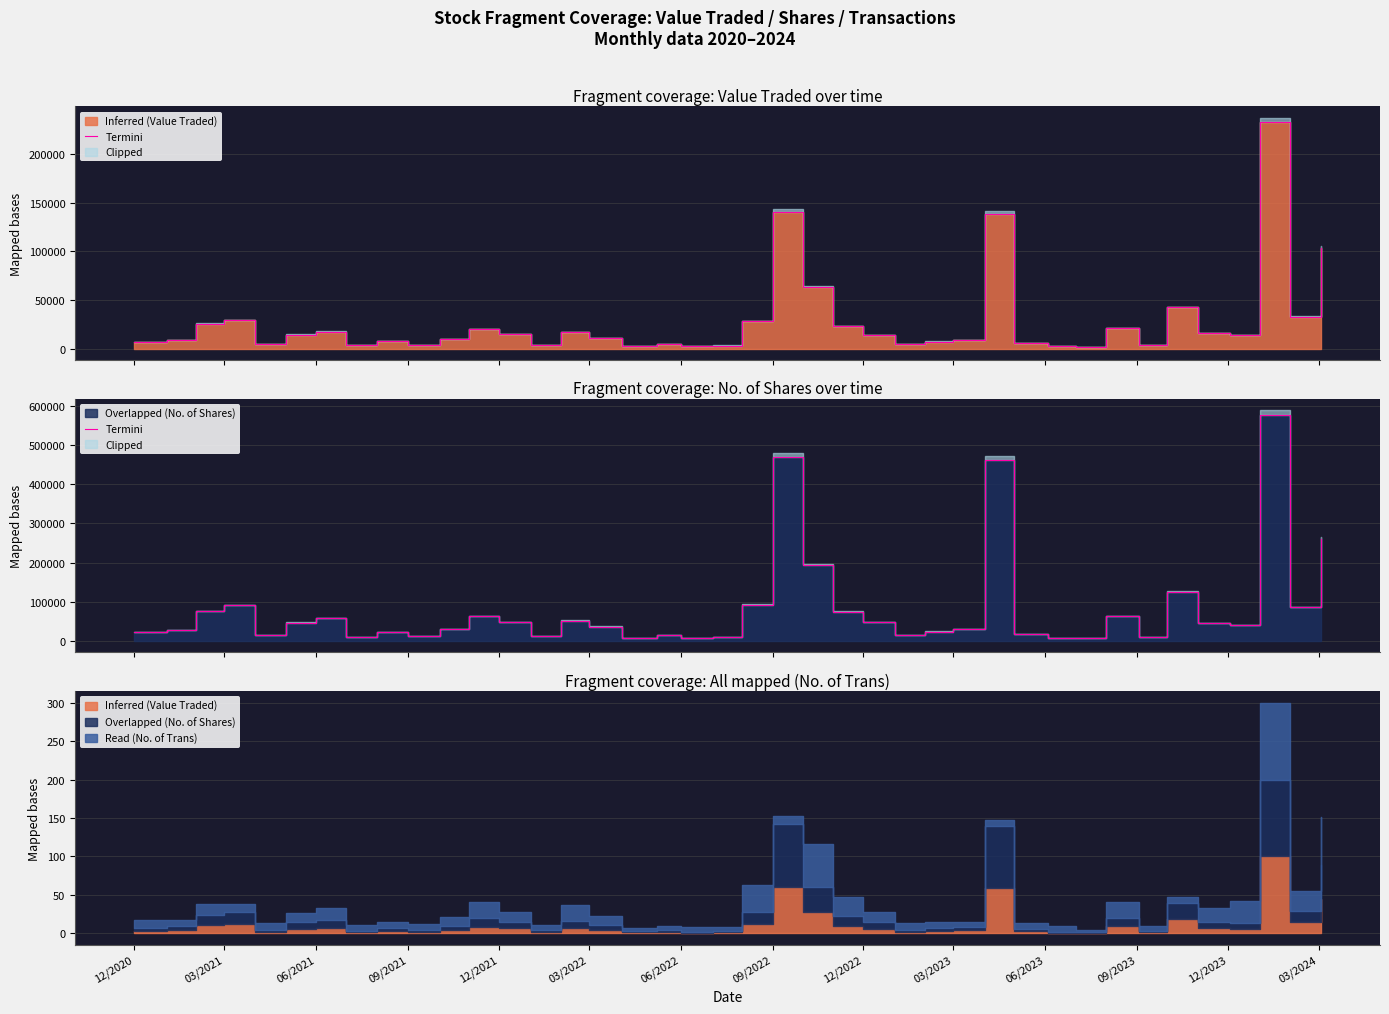

The value at 03/2023 is 18806. True or false?

False